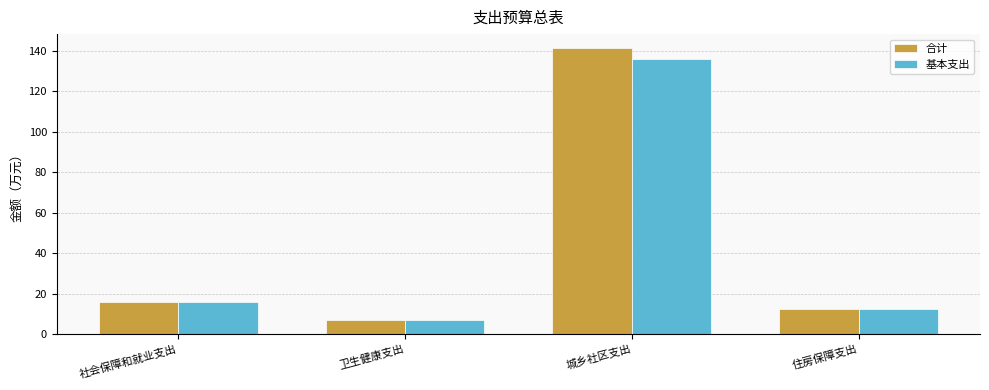

At which label does 合计 first exceed 15?

社会保障和就业支出